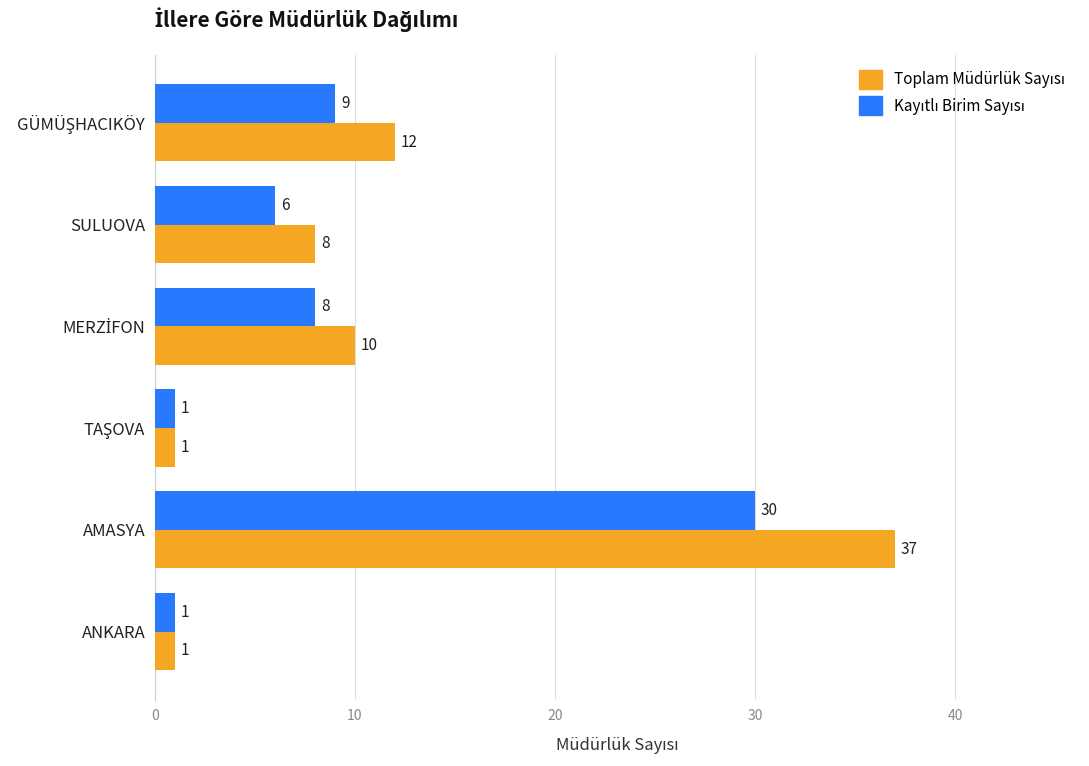

What is the greatest value displayed?

37